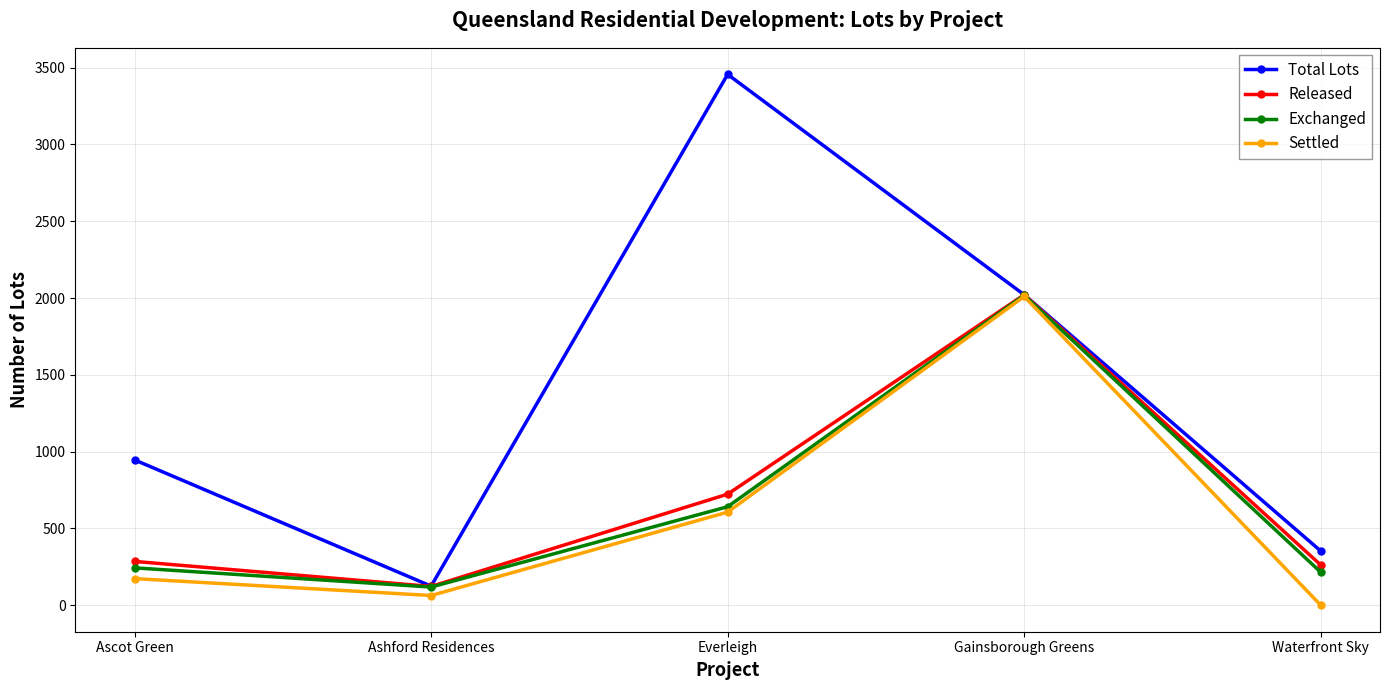

What is the label of the 5th point from the left?

Waterfront Sky